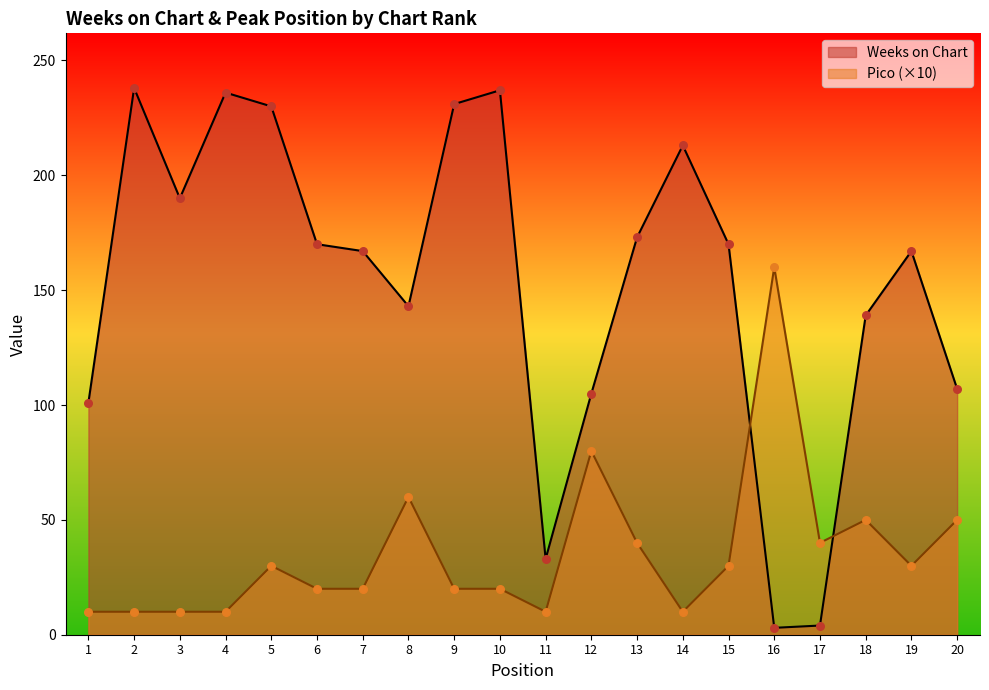

What are all the series names shown in the legend?

Weeks on Chart, Pico (×10)